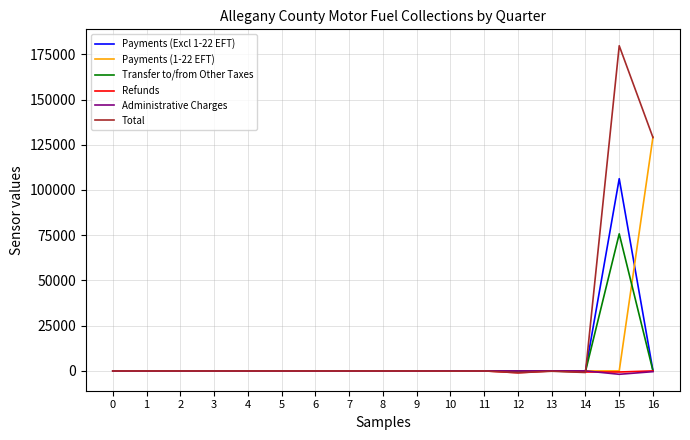

At which category is the sum across all series the highest?

15